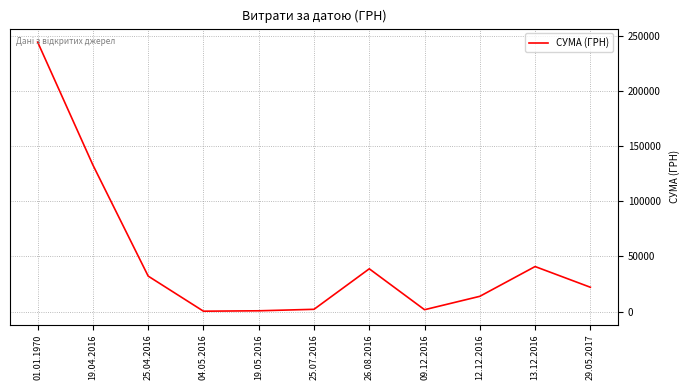

At which label is the value closest to 122332?

19.04.2016